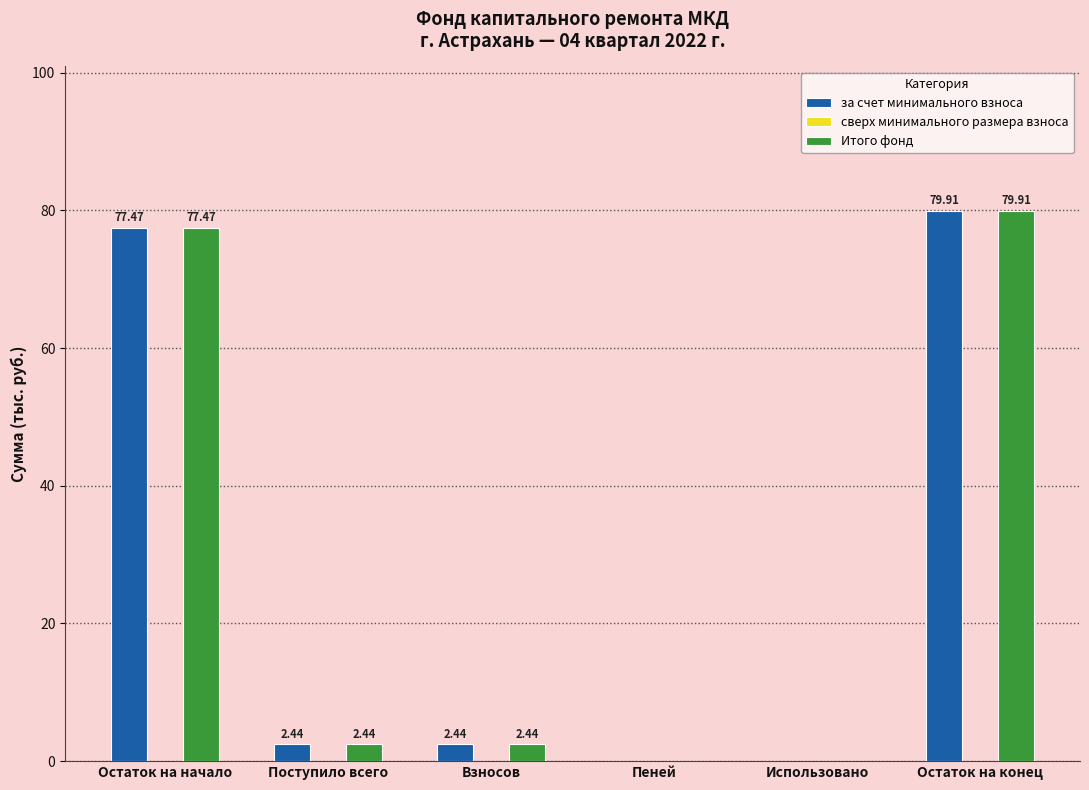

Is the value of Итого фонд at Остаток на конец greater than the value of за счет минимального взноса at Остаток на начало?

Yes